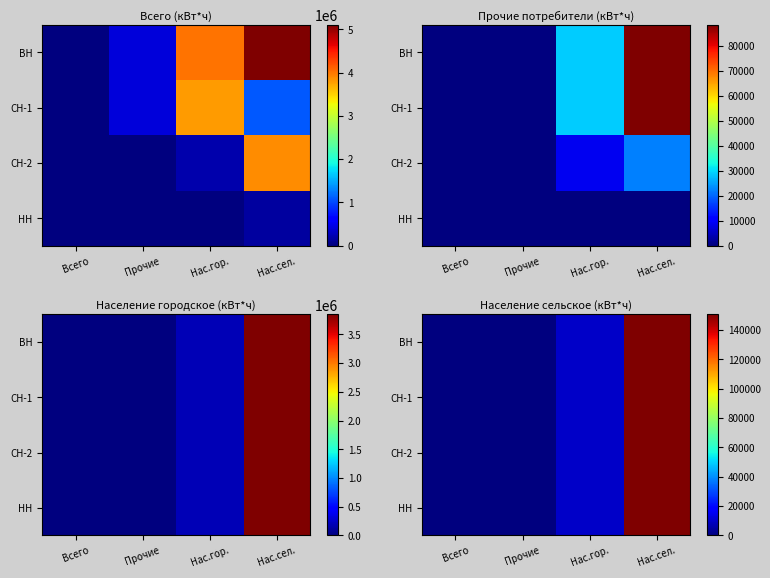

How many values in СН-2 are above zero?

2